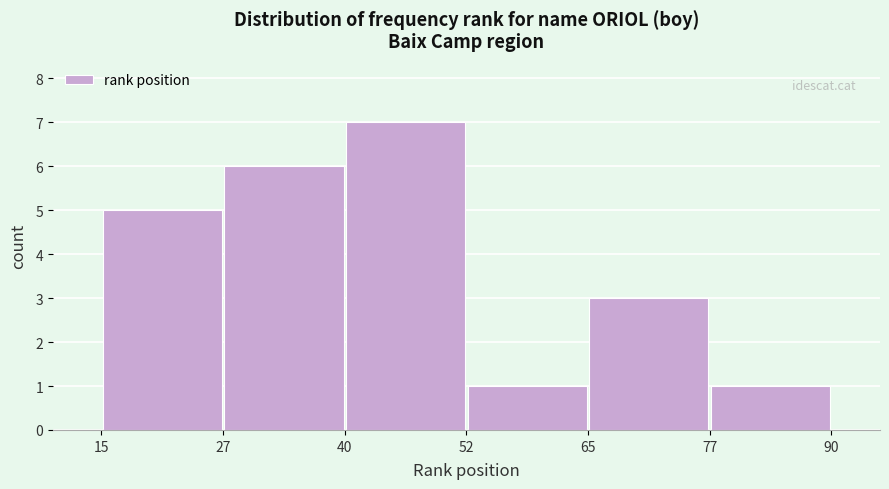

Reading left to right, list every bar in this chart as the range it spans on the x-axis followed by its height. The values are not printed on the chart, so give them approximately, as read against the axis.

15 to 27: 5
27 to 40: 6
40 to 52: 7
52 to 65: 1
65 to 77: 3
77 to 90: 1